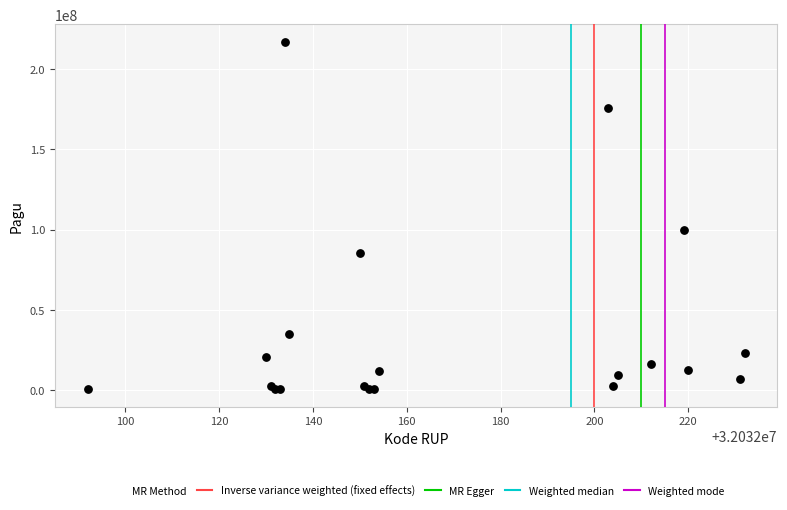

What Y value in the scatter plot is closest to 108800000?

99958000